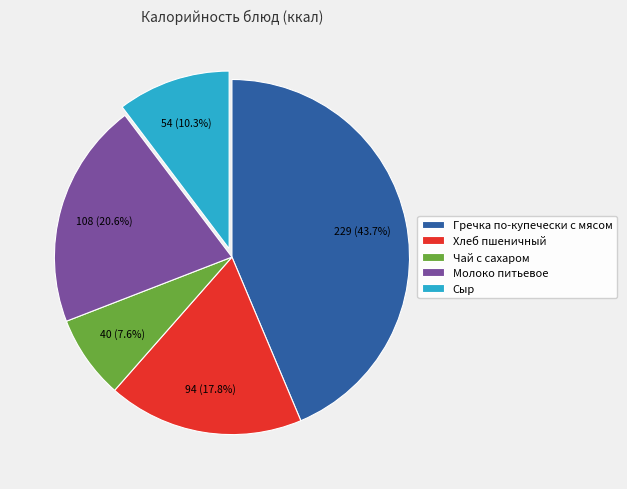

Rank the categories by value from lowest to highest.

Чай с сахаром, Сыр, Хлеб пшеничный, Молоко питьевое, Гречка по-купечески с мясом